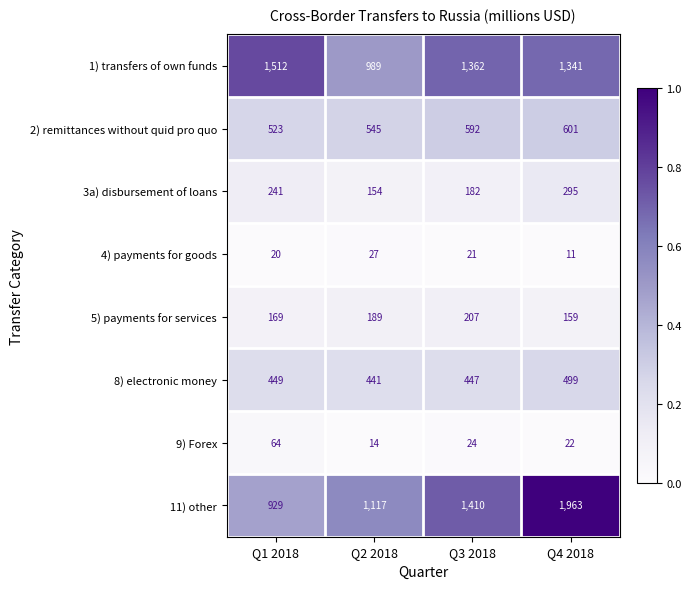

The 9) Forex series shows 106 at Q1 2018. True or false?

False